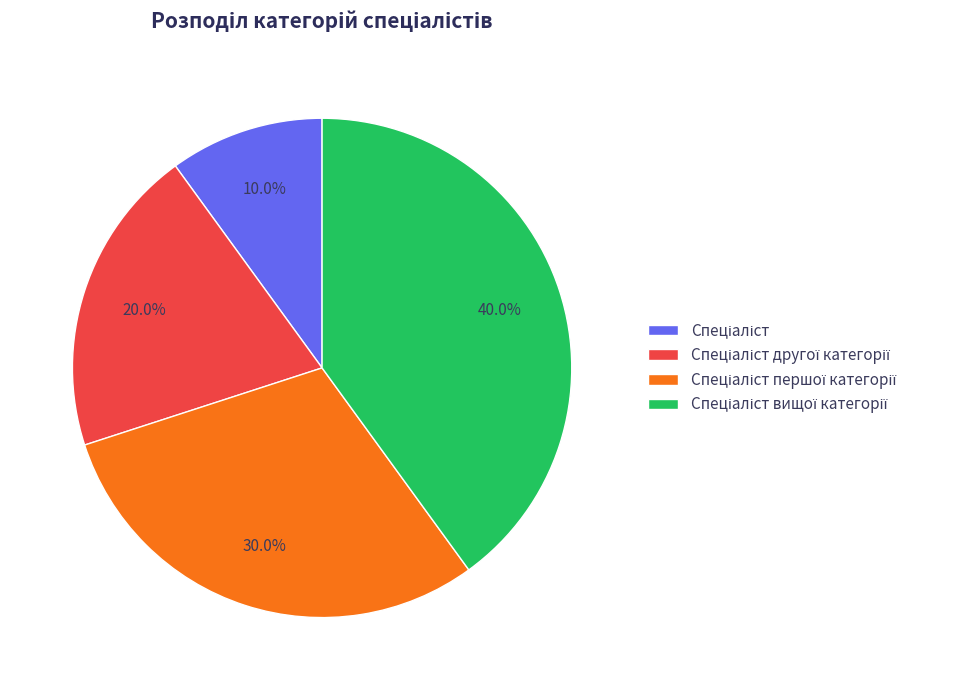

Does any single category account for the majority?

No